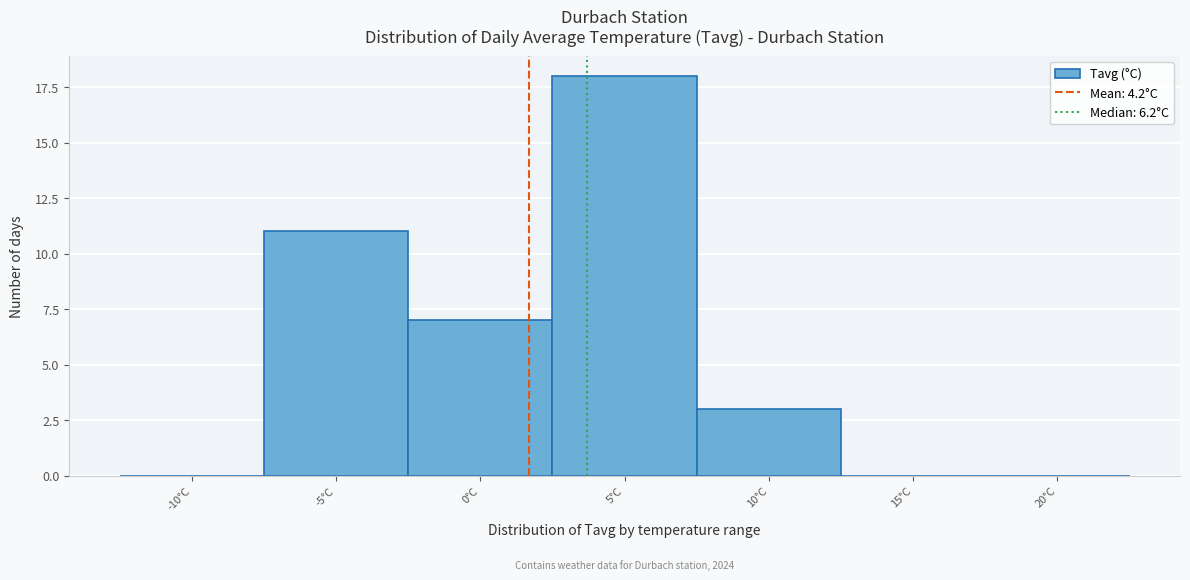

Reading left to right, what are all the values shown in this chart?

-10°C=0	-5°C=11	0°C=7	5°C=18	10°C=3	15°C=0	20°C=0